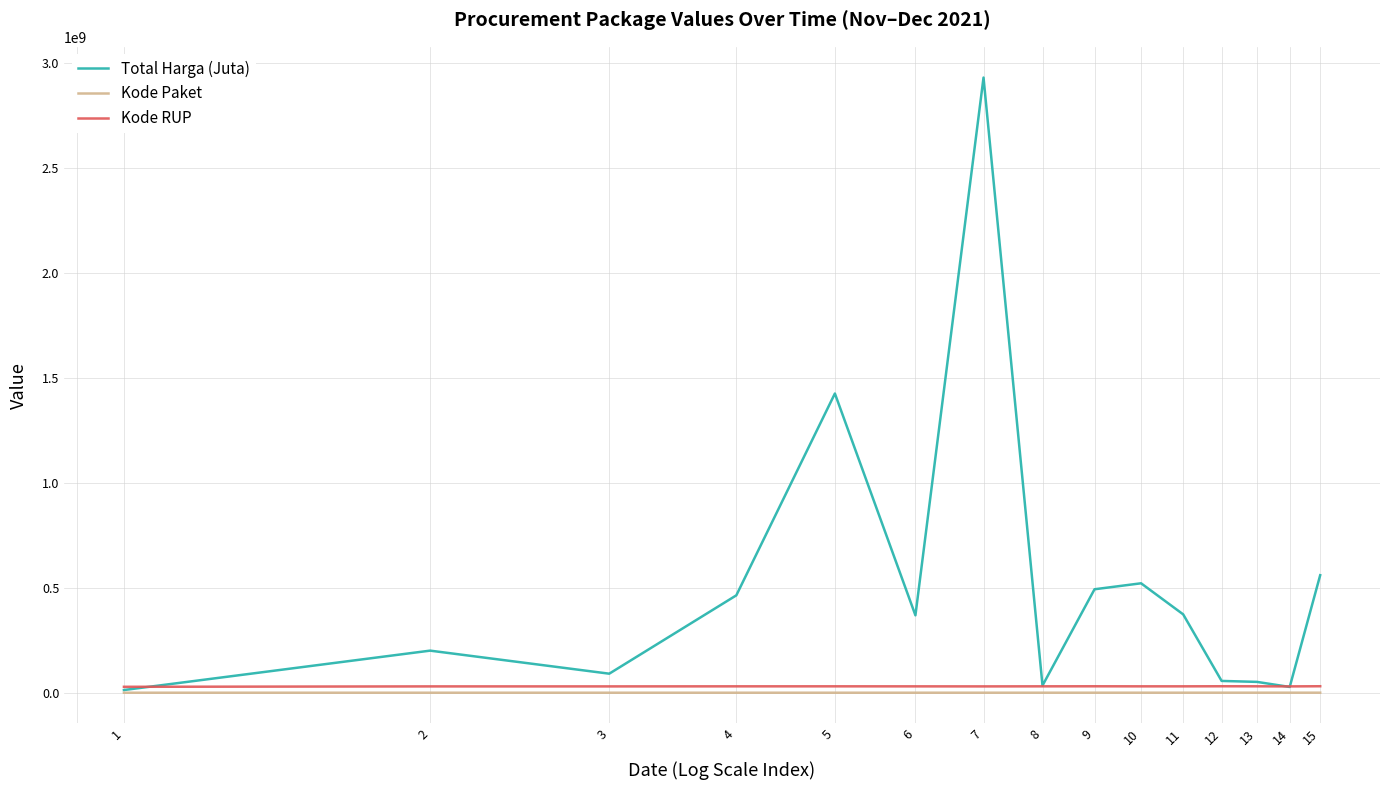

Which series has the largest range (max minus min)?

Total Harga (Juta)